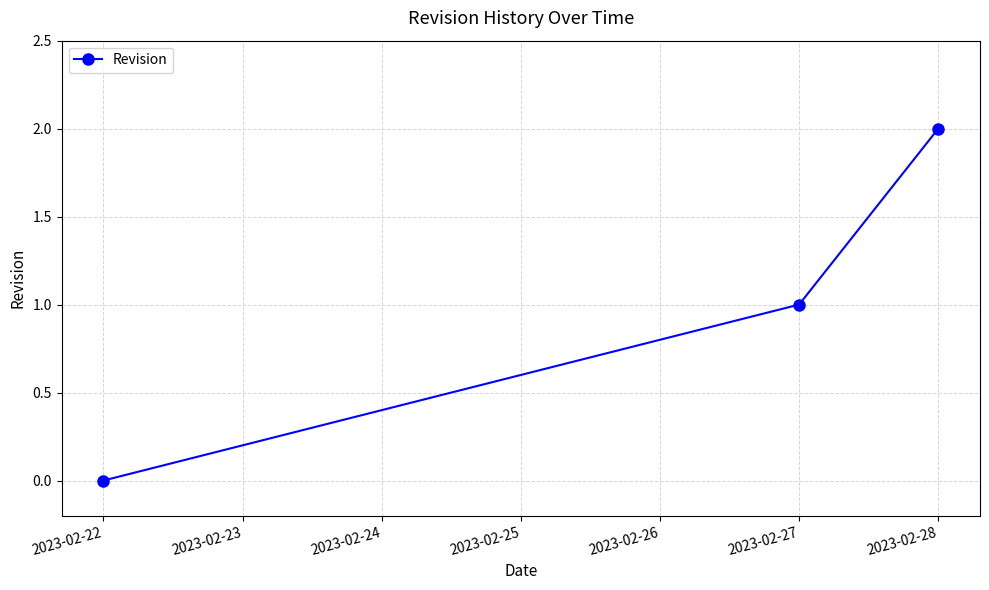

List the labels in order of value, largest first.

2023-02-28, 2023-02-27, 2023-02-22